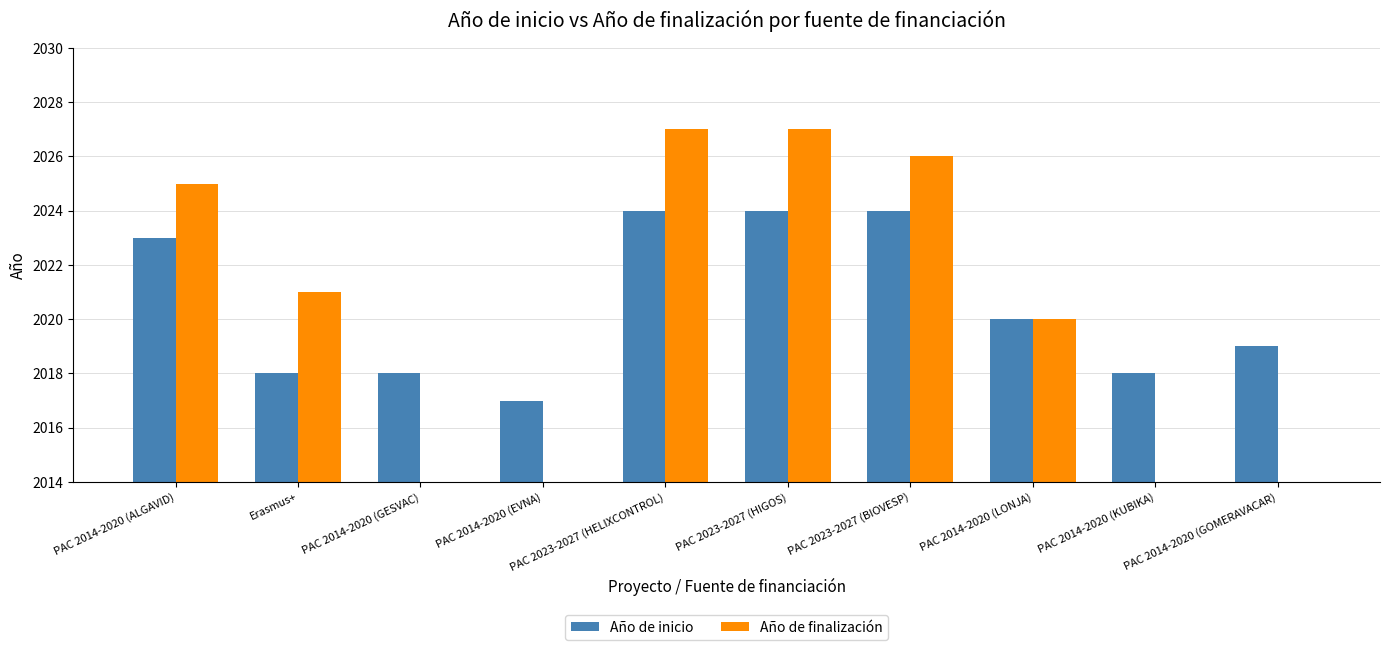

Which series has the largest total across all categories?

Año de inicio